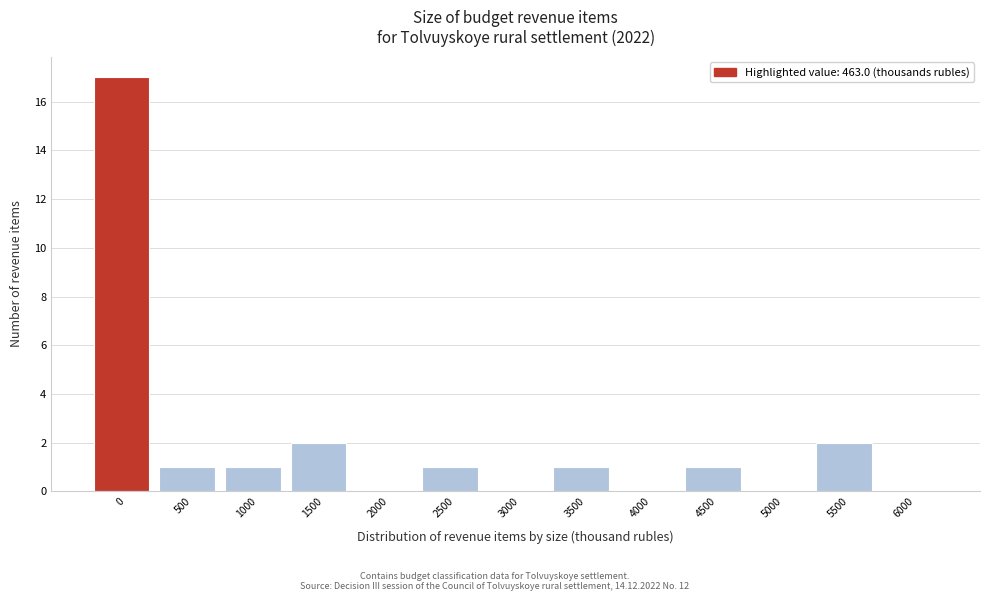

Reading left to right, extract all data points from this chart.

0=17	500=1	1000=1	1500=2	2000=0	2500=1	3000=0	3500=1	4000=0	4500=1	5000=0	5500=2	6000=0